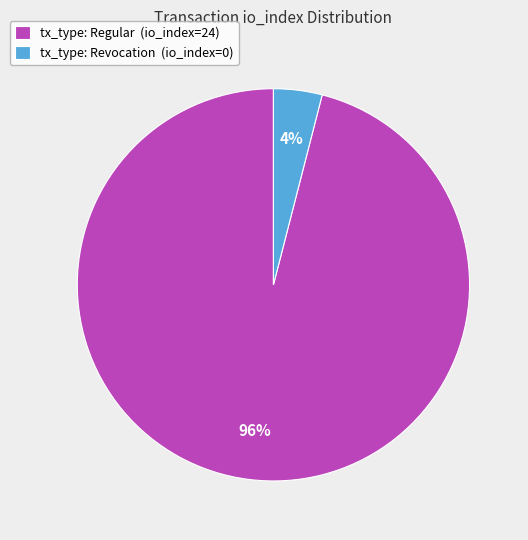

True or false: tx_type: Revocation (io_index=0) accounts for 4% of the total.

True